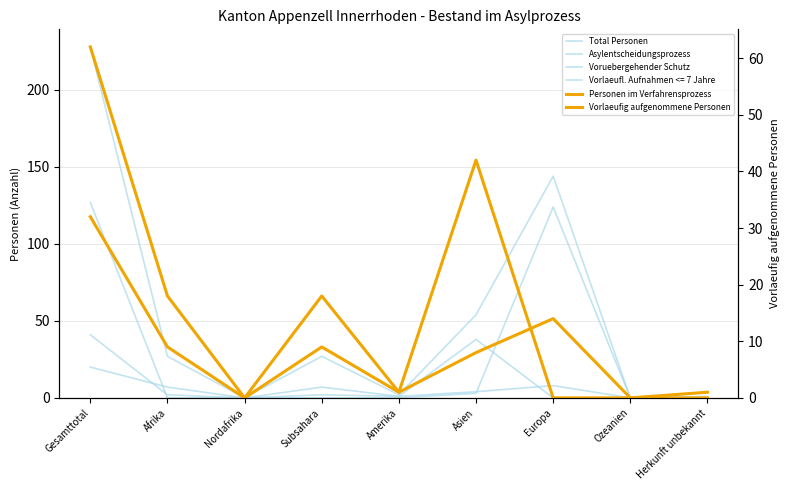

What is the label of the 2nd point from the left?

Afrika